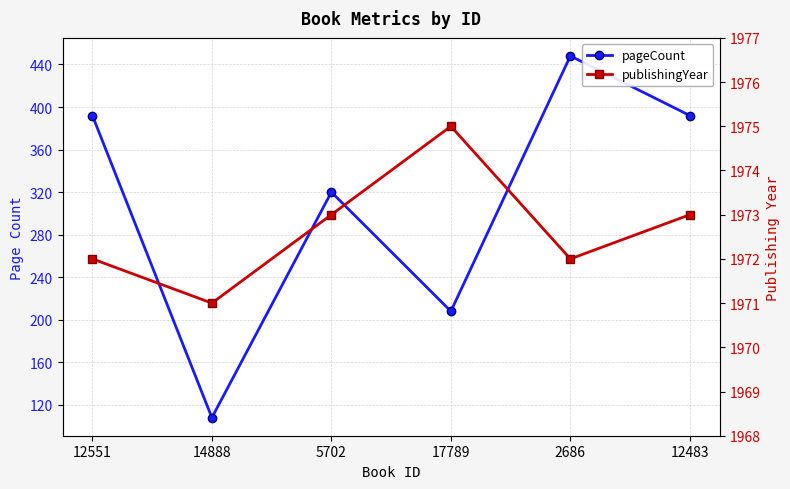

True or false: pageCount has more than 1 interior local peaks.

True